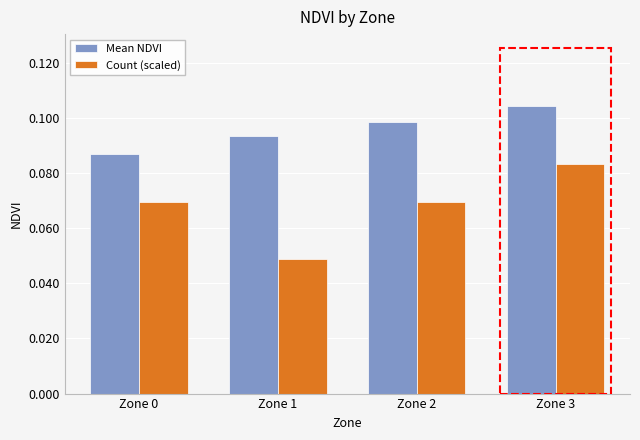

Which series has the widest spread of values?

Count (scaled)